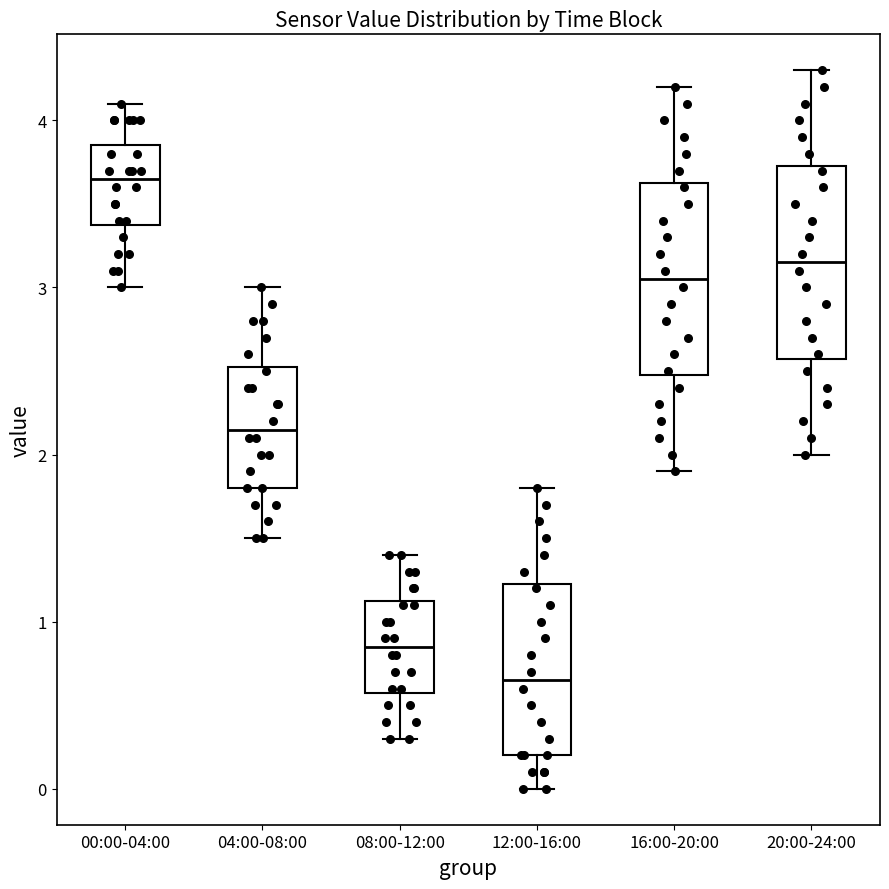

Where is the lower edge of the box for 16:00-20:00 on the y-axis? The values are not printed on the chart, so give them approximately, as read against the axis.

2.5